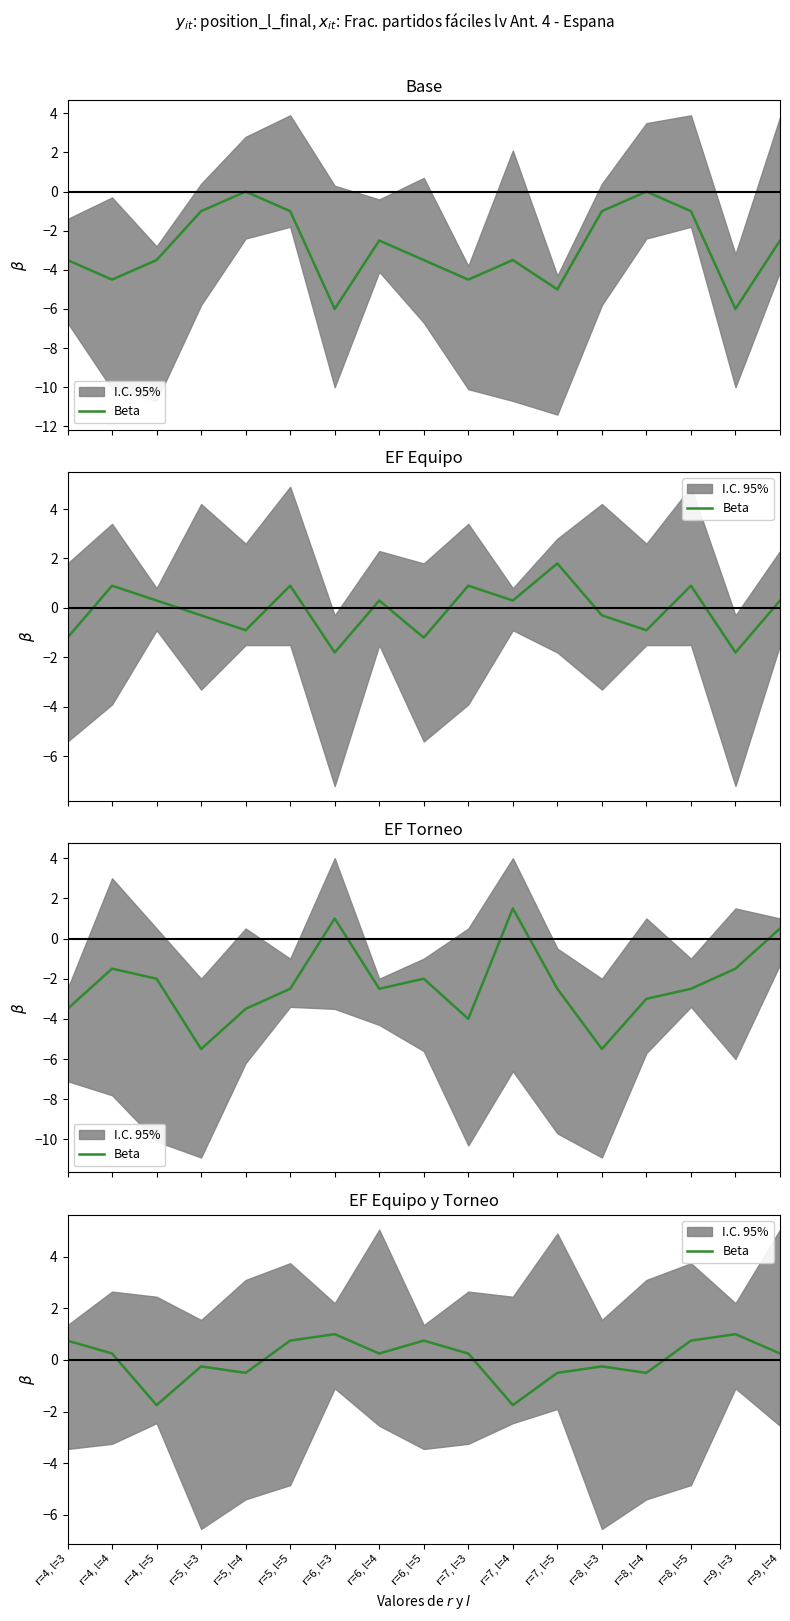

What is the change in value from r=6, l=5 to r=8, l=4?

-1.2